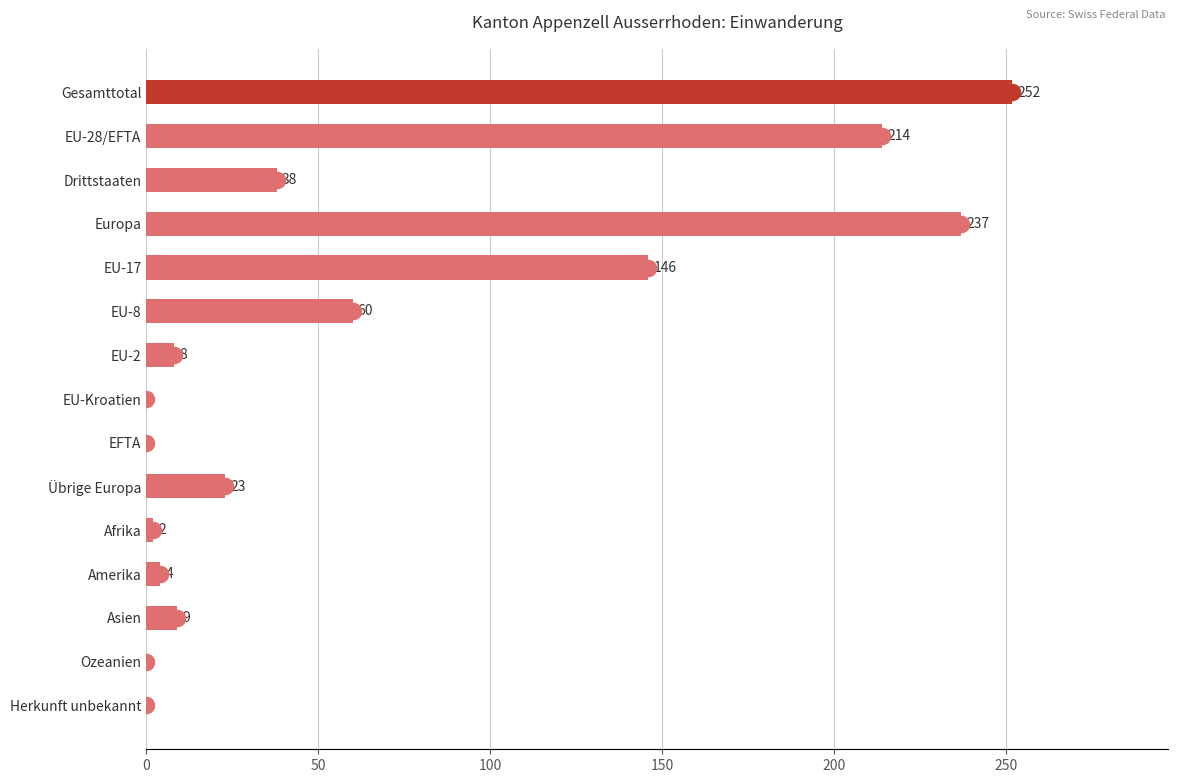

How many data points does each series have?

15